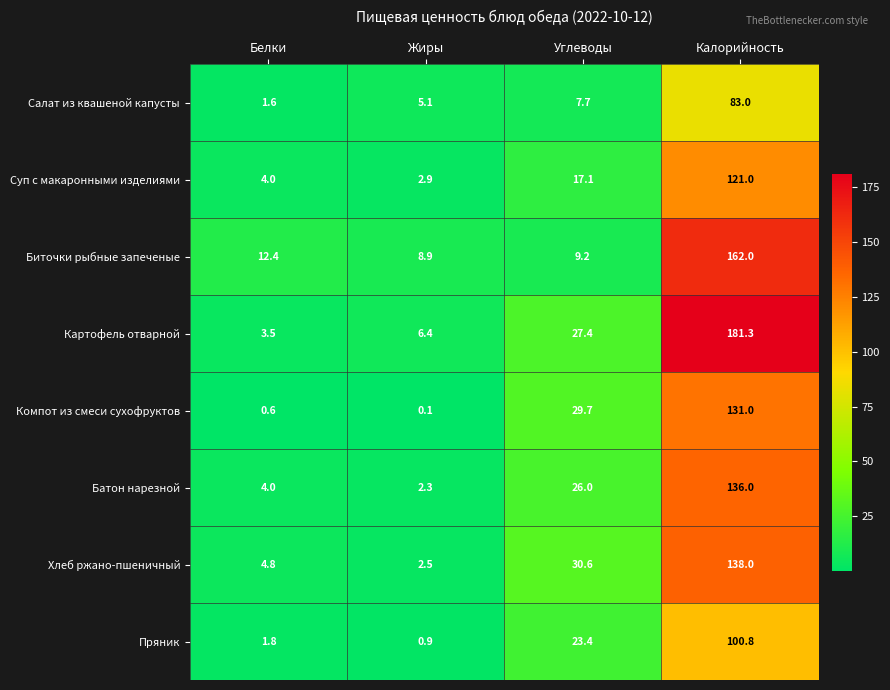

Read the Биточки рыбные запеченые value at Углеводы.

9.2